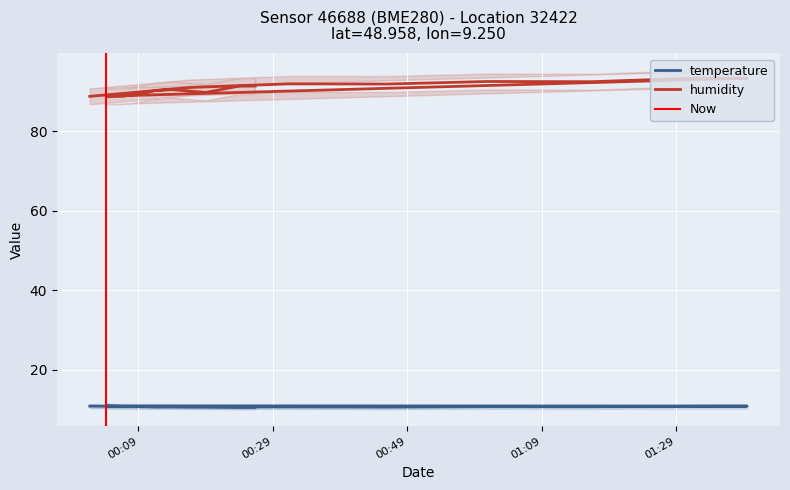

At which category does the chart reach its minimum across all series?

2023-05-03T00:23:54